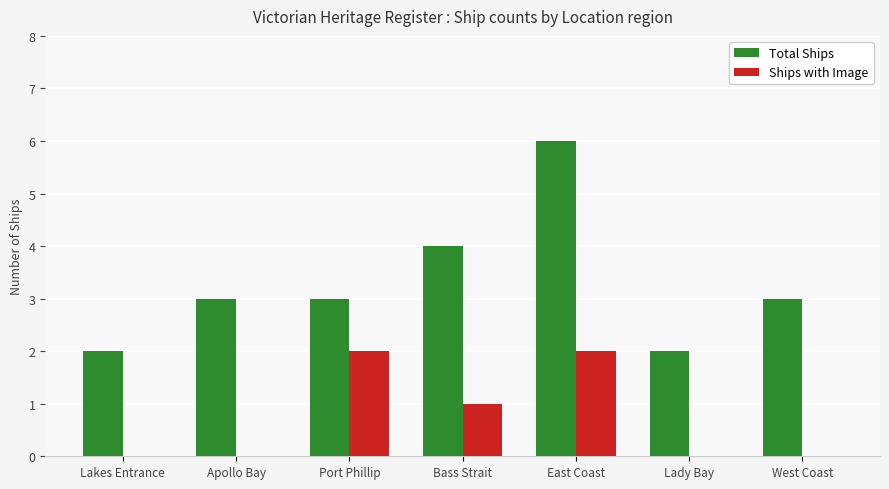

Which label corresponds to the largest value in the chart?

East Coast